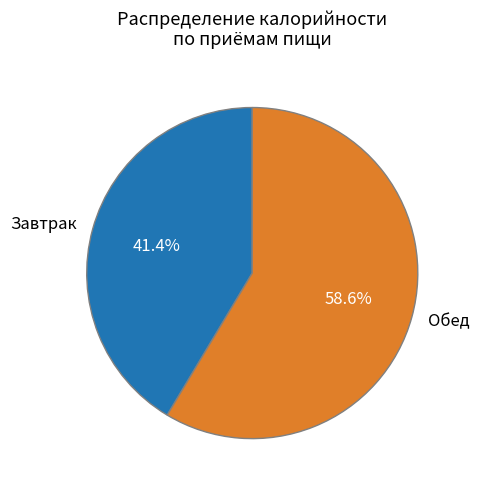

Is there a majority slice in this chart?

Yes